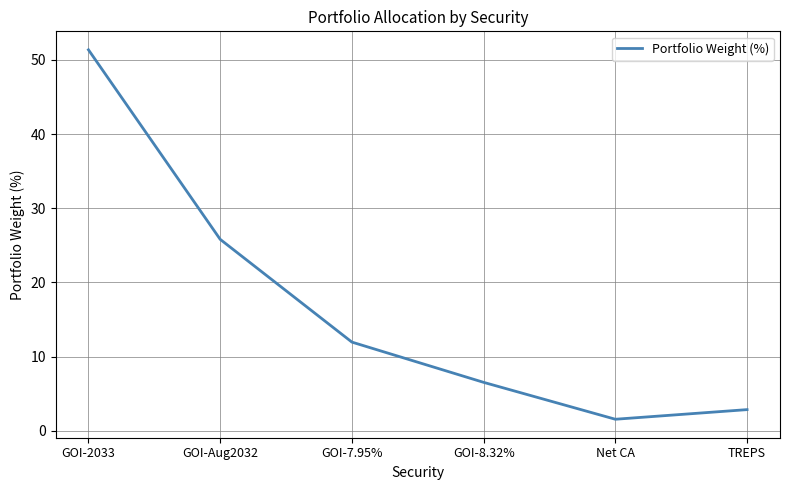

Reading right to left, transcribe all the data shown in this chart.

2.8	1.5	6.5	11.9	25.8	51.4